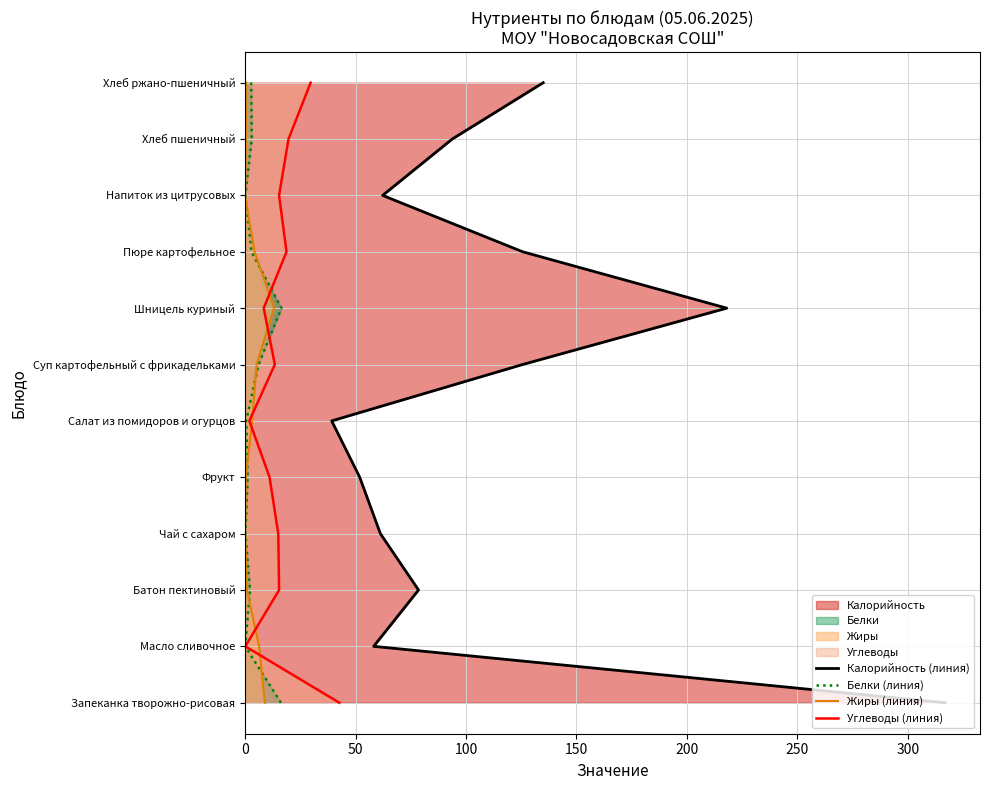

What position from the right is 50?

11